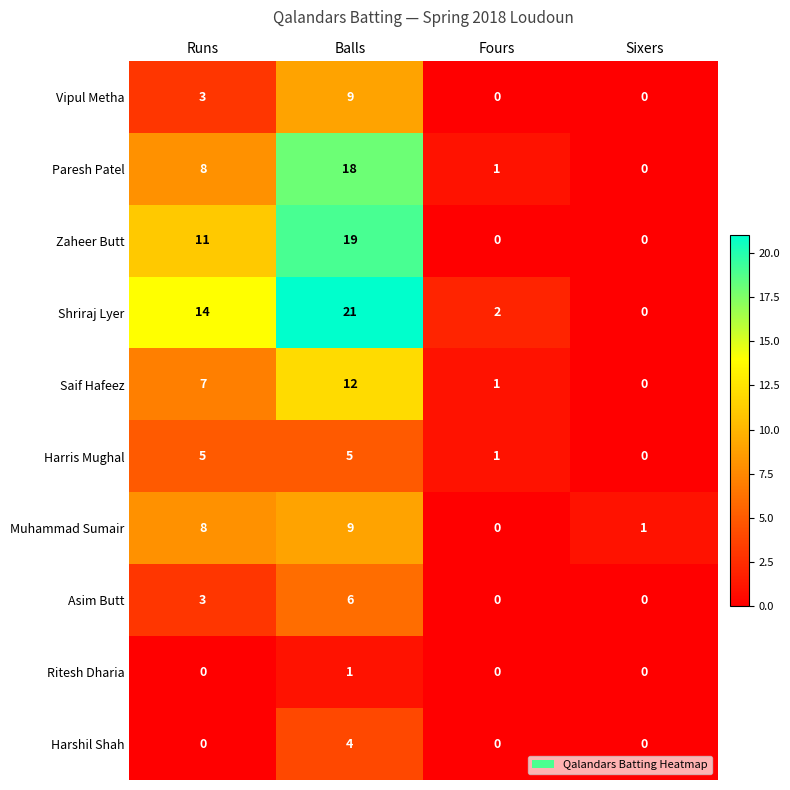

Which series has the widest spread of values?

Shriraj Lyer